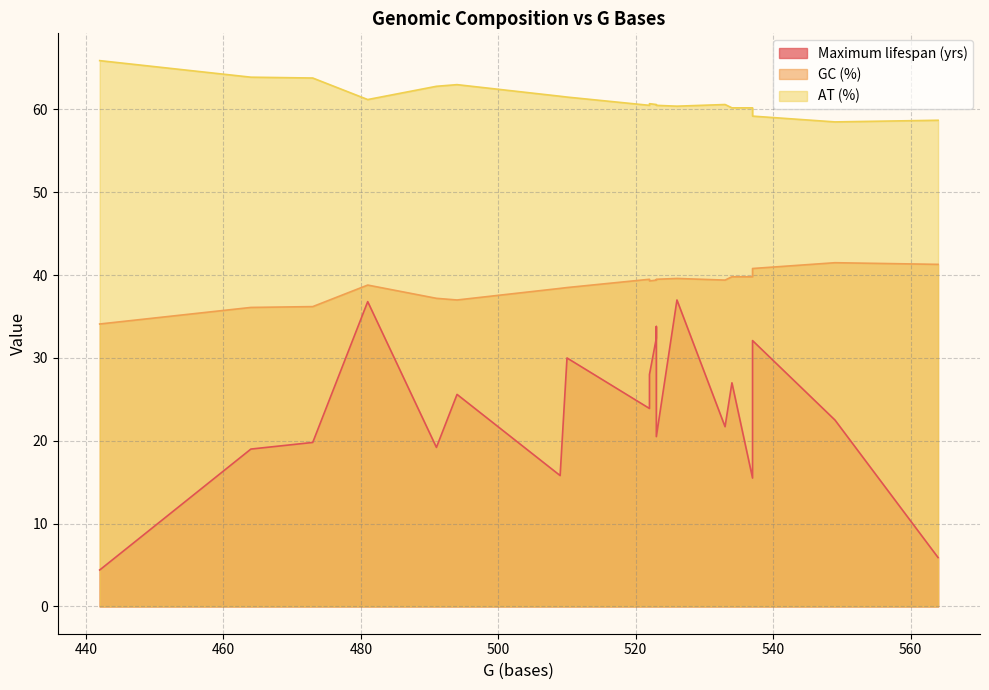

What is the total value across all series at 481?

136.8